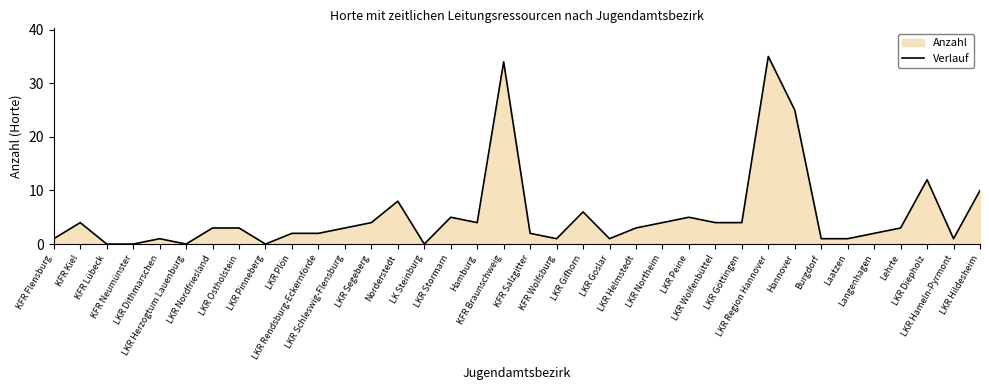

What is the change in value from LKR Helmstedt to LKR Peine?

+2